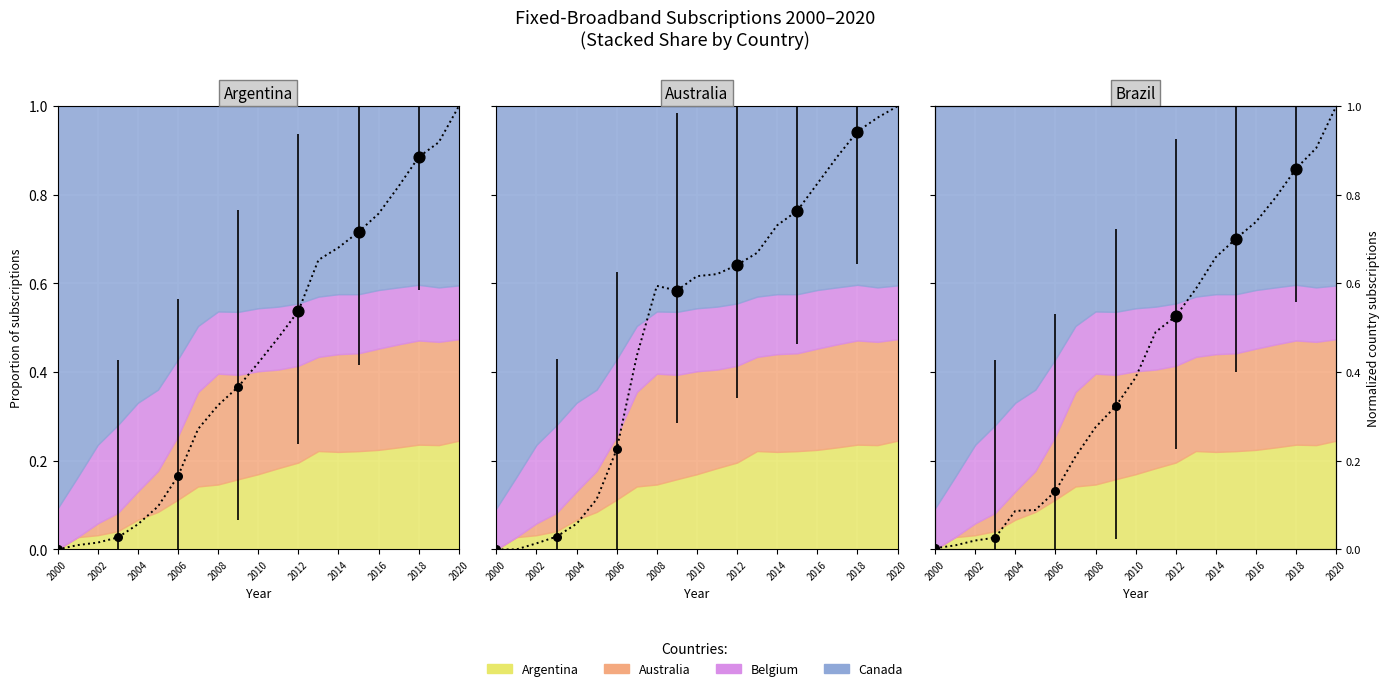

At which category is the sum across all series the highest?

2020